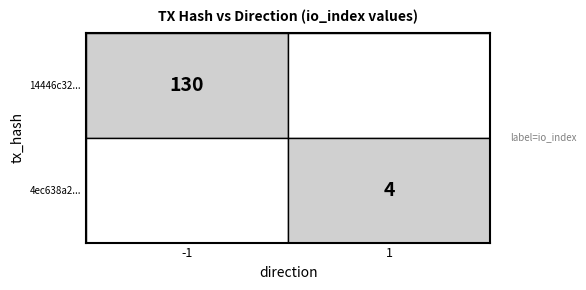

What is the difference between the 4ec638a2948c2c7ce6f9ed7ecd1b3a386b8ea62 values at direction and io_index?

3